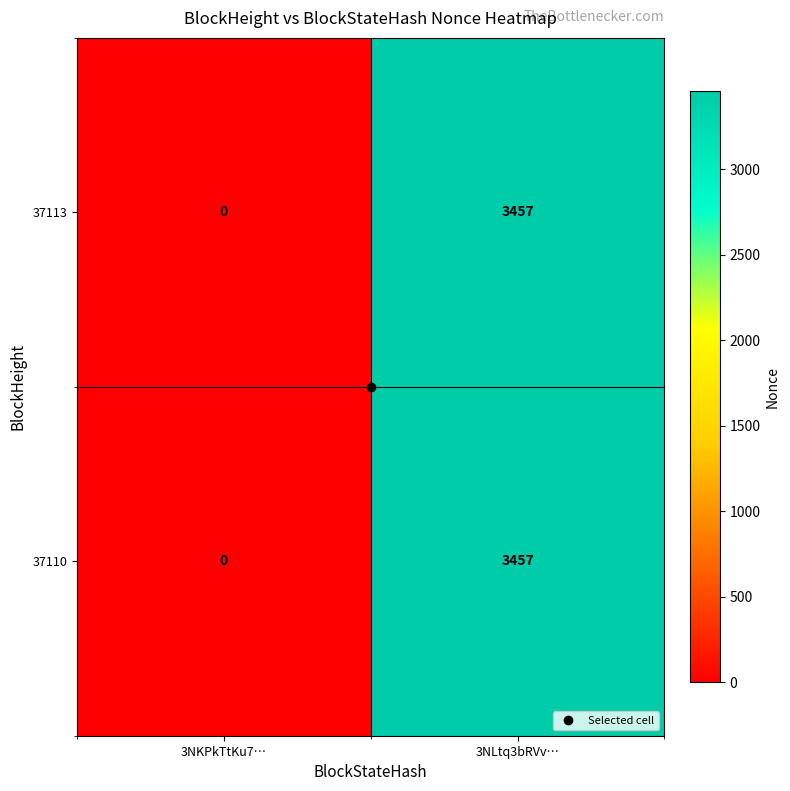

What is the total value across all series at 3NLtq3bRVv…?

6914